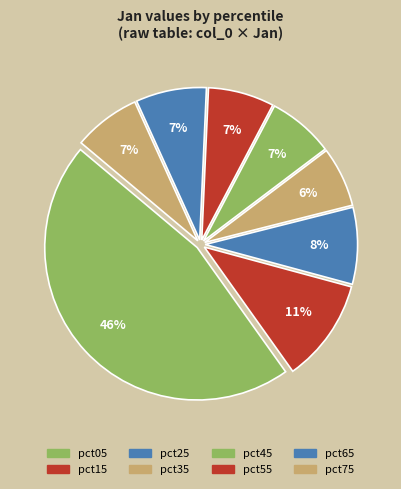

How many slices are in this pie chart?

8